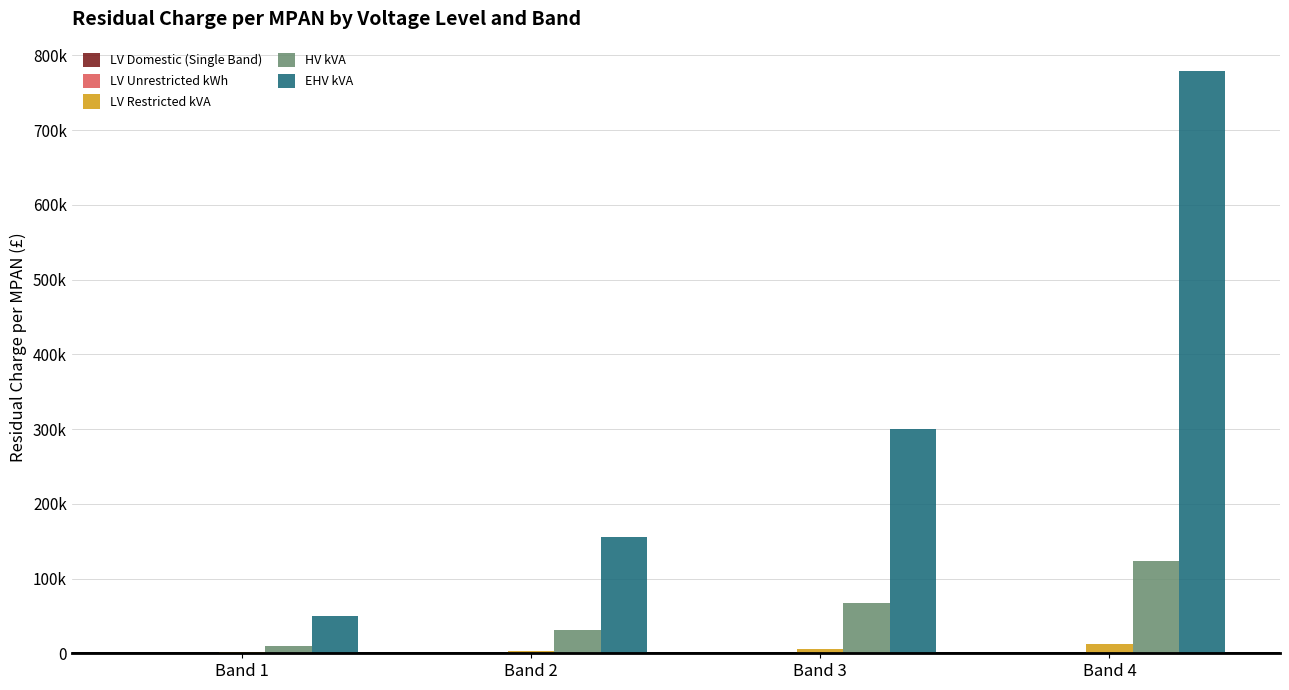

Rank the series at Band 3 from lowest to highest value.

LV Domestic (Single Band), LV Unrestricted kWh, LV Restricted kVA, HV kVA, EHV kVA